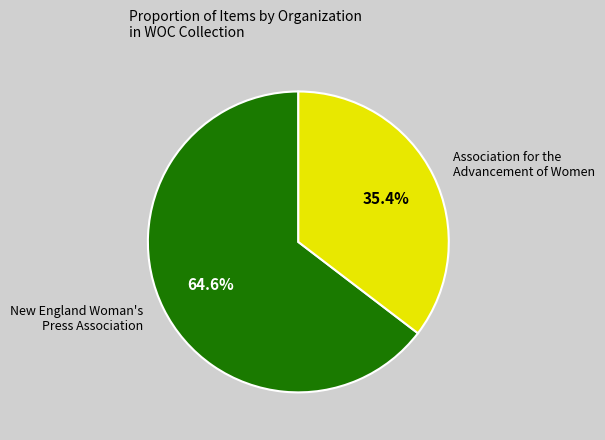

Is there any slice that represents more than half of the pie?

Yes